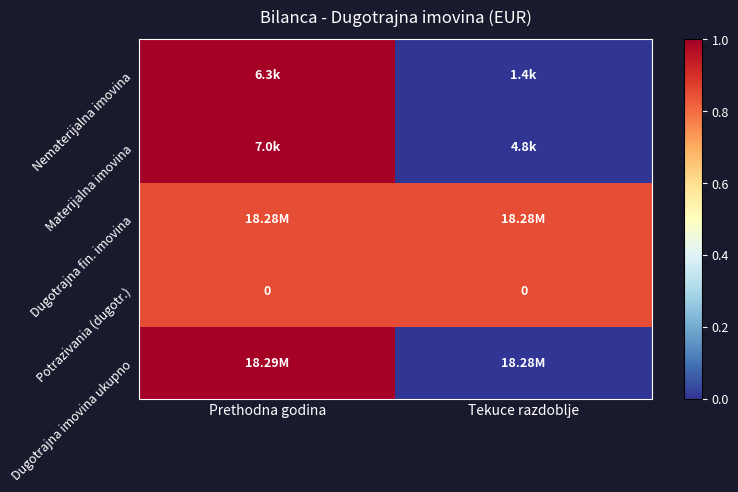

How many distinct data groups are displayed?

5